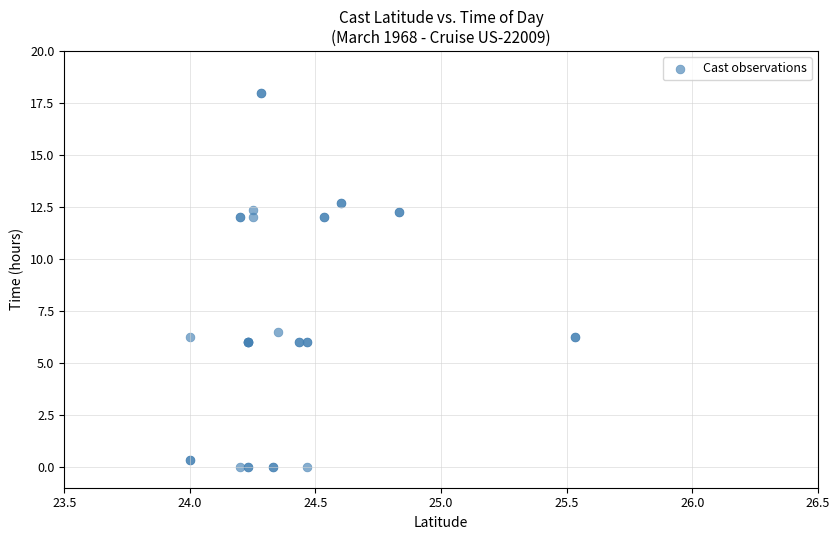

What Y value in the scatter plot is closest to 9?

6.5